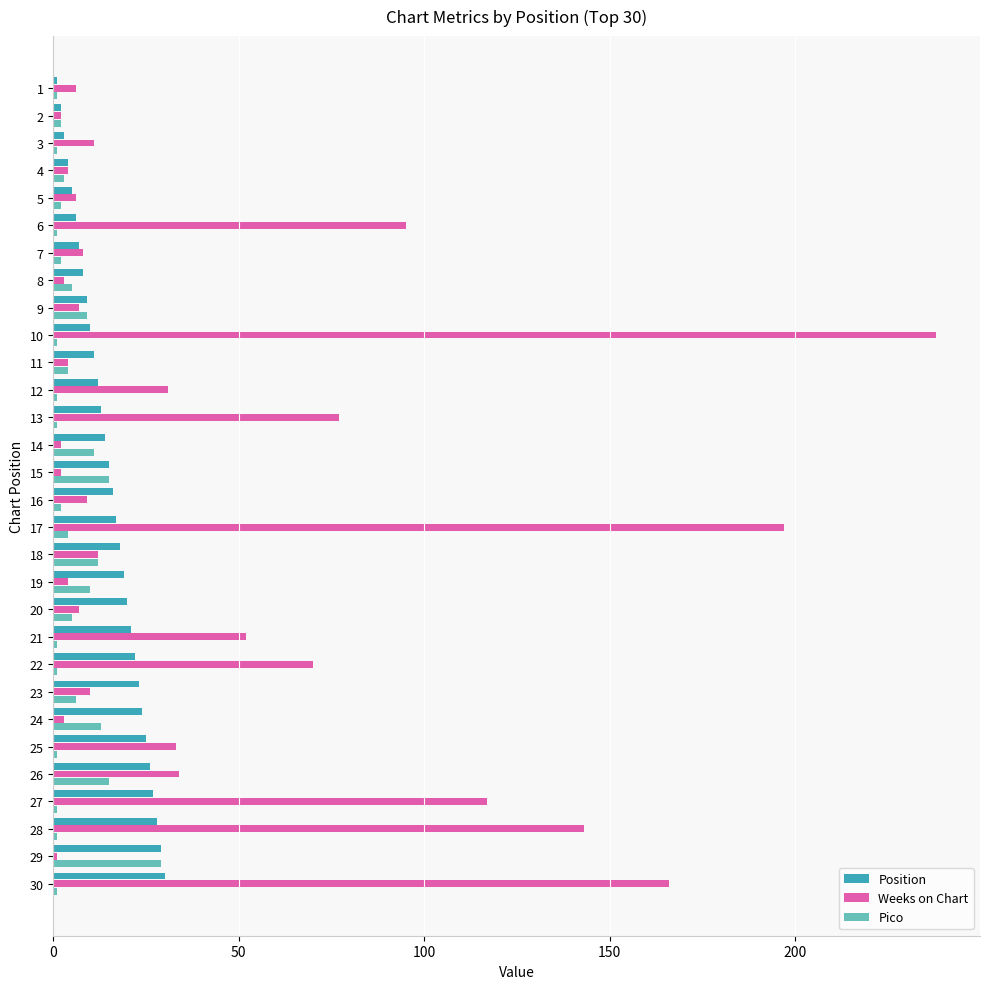

Between 13 and 26, which series saw the biggest shift?

Weeks on Chart